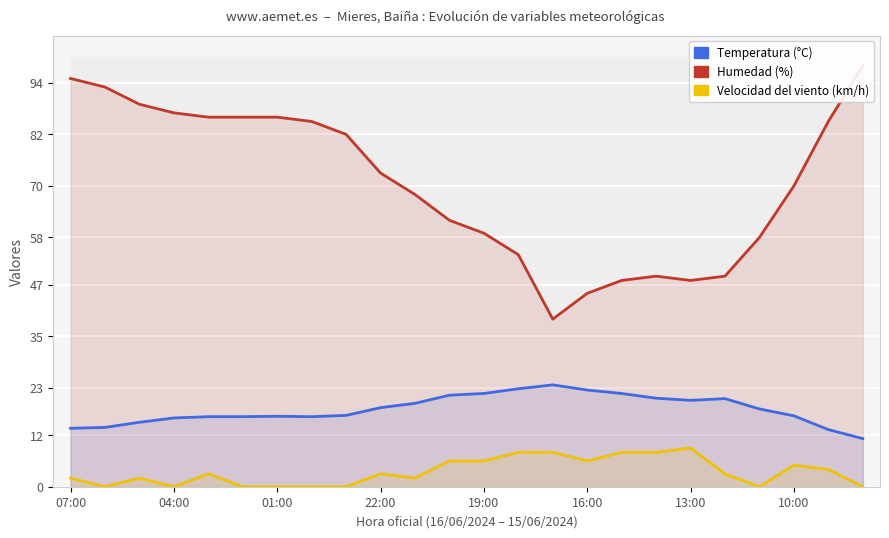

Rank the categories by Temperatura (°C) value from lowest to highest.

23, 22, 07:00, 04:00, 01:00, 22:00, 19:00, 16:00, 10:00, 13:00, 21, 8, 20, 9, 10, 18, 19, 17, 11, 12, 16, 15, 13, 14